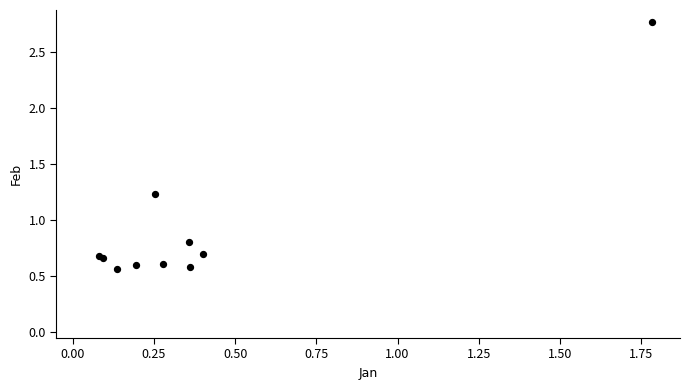

What Y value in the scatter plot is closest to 1?

0.8